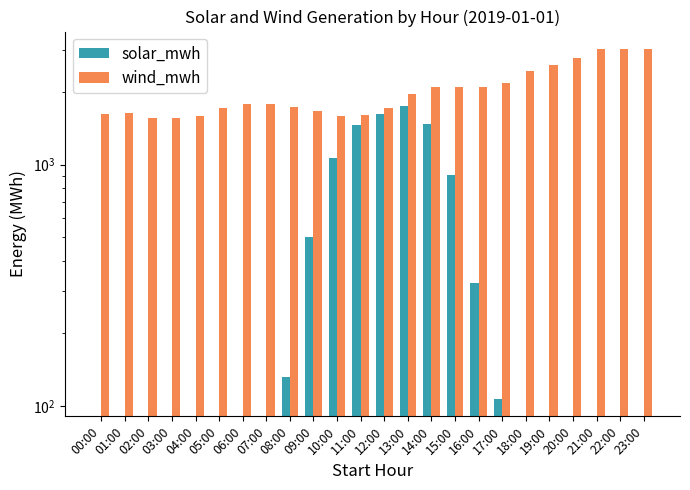

What is the highest value of the wind_mwh series?

3018